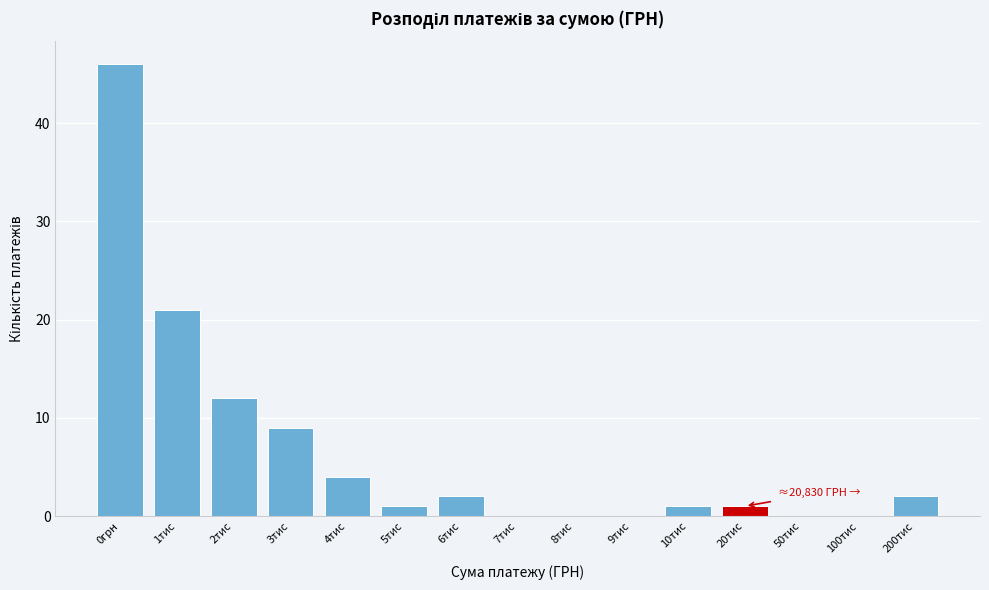

Reading left to right, list all the values displayed in this chart.

0грн=46	1тис=21	2тис=12	3тис=9	4тис=4	5тис=1	6тис=2	7тис=0	8тис=0	9тис=0	10тис=1	20тис=1	50тис=0	100тис=0	200тис=2